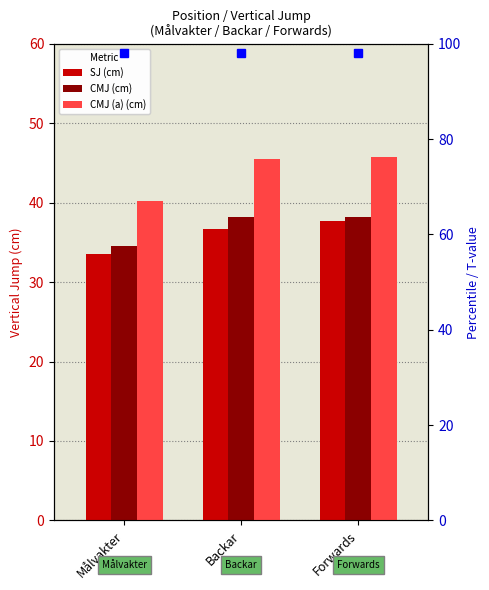

What is the value of the CMJ (cm) bar at the 1st from the left?

34.5